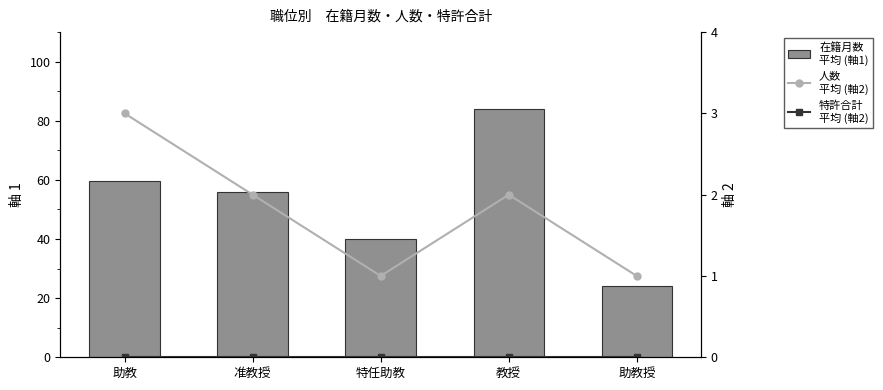

What is the sum of the 在籍月数
平均 (軸1) values at 准教授 and 特任助教?

96.0